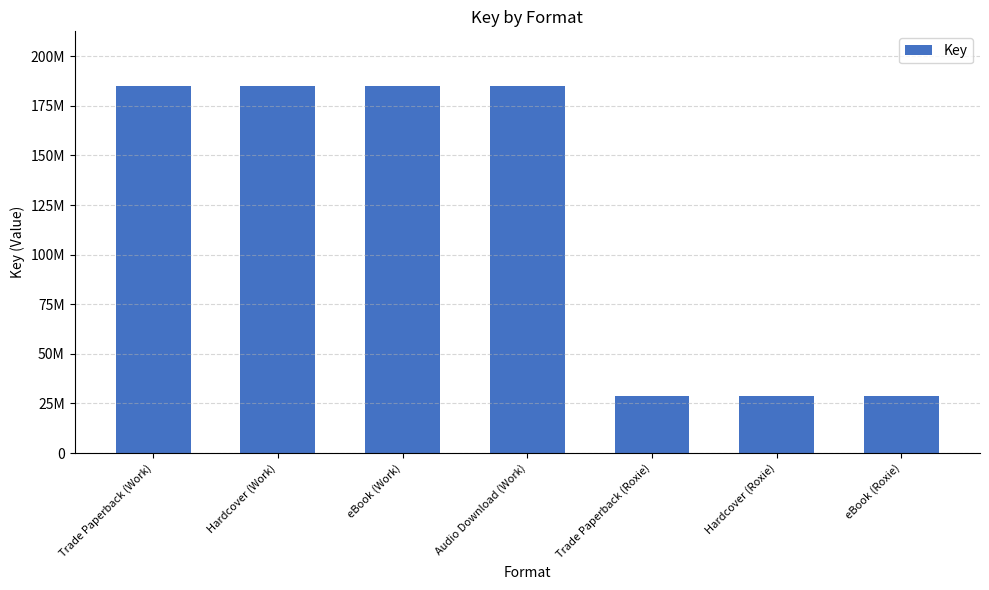

Reading left to right, transcribe all the data shown in this chart.

Trade Paperback (Work)=184819165	Hardcover (Work)=184819165	eBook (Work)=184819165	Audio Download (Work)=184819165	Trade Paperback (Roxie)=28896777	Hardcover (Roxie)=28896777	eBook (Roxie)=28896777